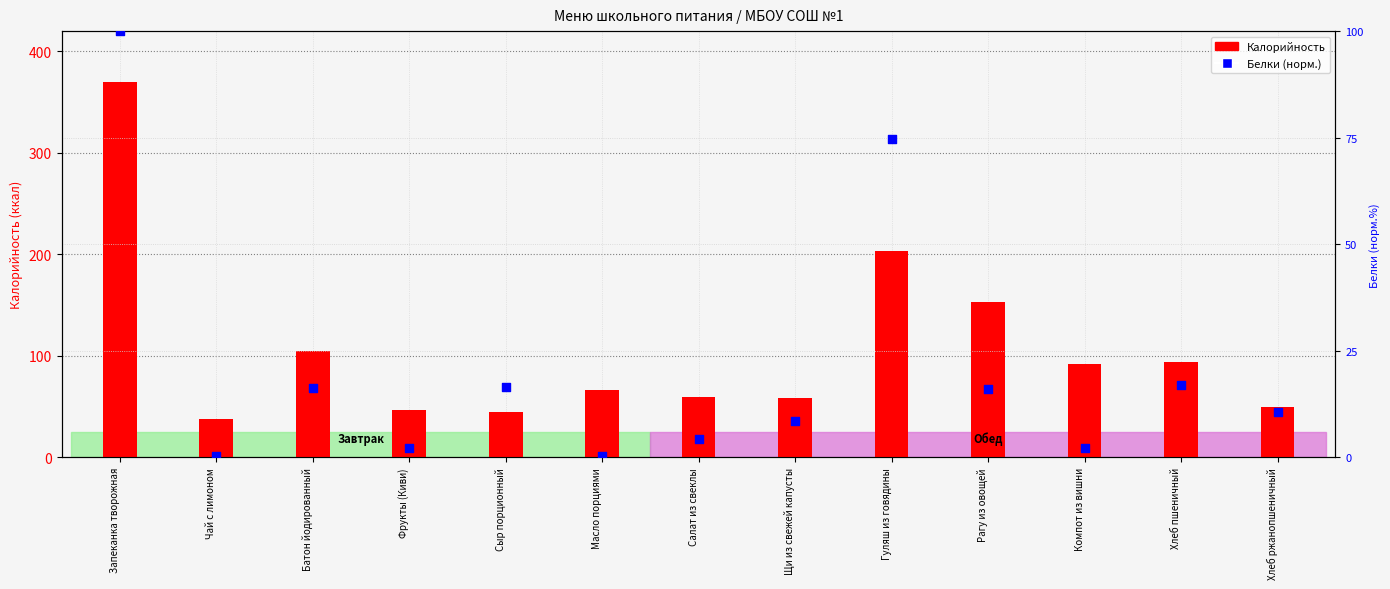

Which series has the widest spread of Y values?

Калорийность